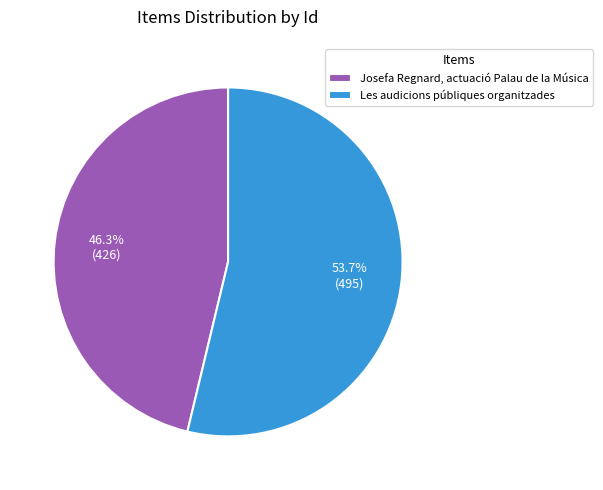

Which category has the smallest portion of the pie?

Josefa Regnard, actuació Palau de la Música